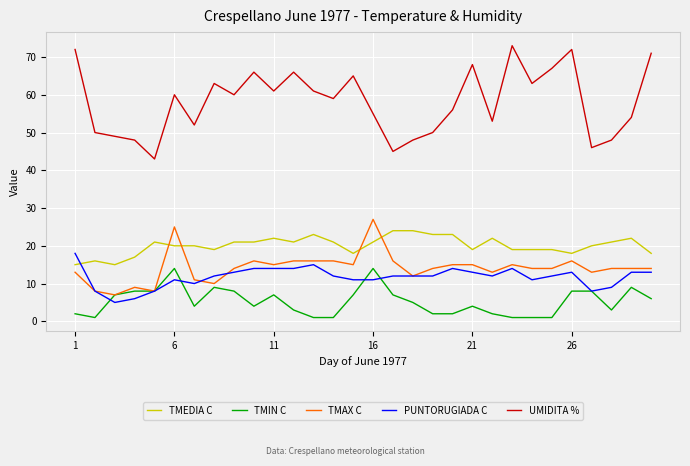

Which series has the largest range (max minus min)?

UMIDITA %